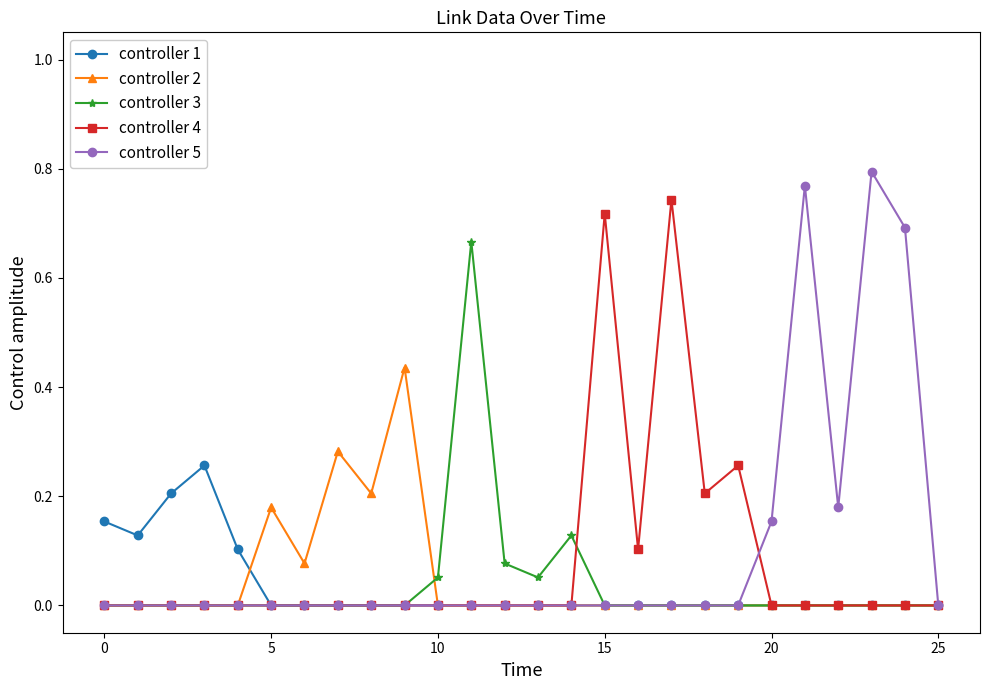

Rank the series by their maximum value, from highest to lowest.

controller 5, controller 4, controller 3, controller 2, controller 1